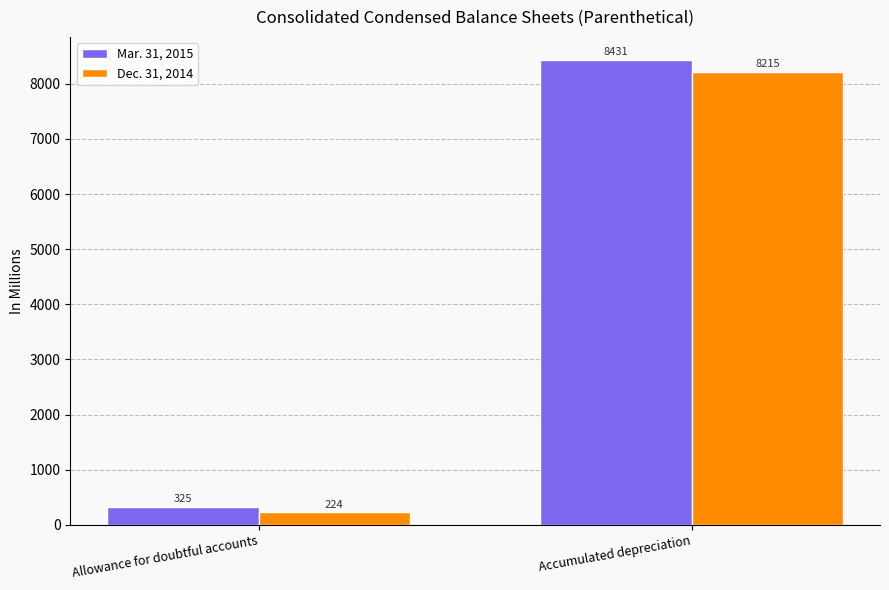

Which category has the lowest value in the Mar. 31, 2015 series?

Allowance for doubtful accounts